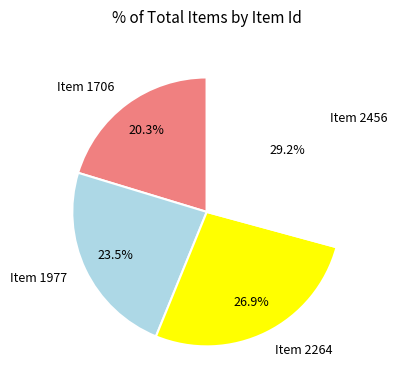

To the nearest percent, what is the combined percentage of Item 1977 and Item 1706?

44%